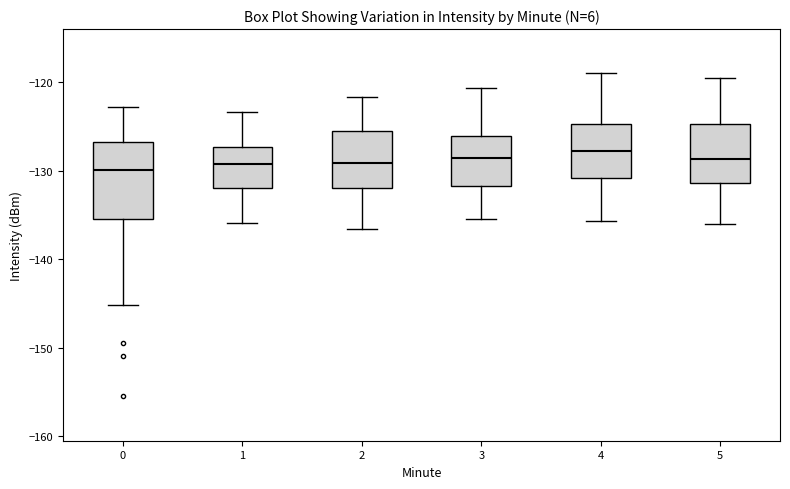

Reading left to right, transcribe this box plot: for each box, give where its median line is, the range the box spans, and where its two whiskers end, as read against the y-axis. The values are not printed on the chart, so give them approximately, as read against the axis.

0: median -130, box -135 to -127, whiskers -145 to -123
1: median -129, box -132 to -127, whiskers -136 to -123
2: median -129, box -132 to -126, whiskers -137 to -122
3: median -129, box -132 to -126, whiskers -135 to -121
4: median -128, box -131 to -125, whiskers -136 to -119
5: median -129, box -131 to -125, whiskers -136 to -120